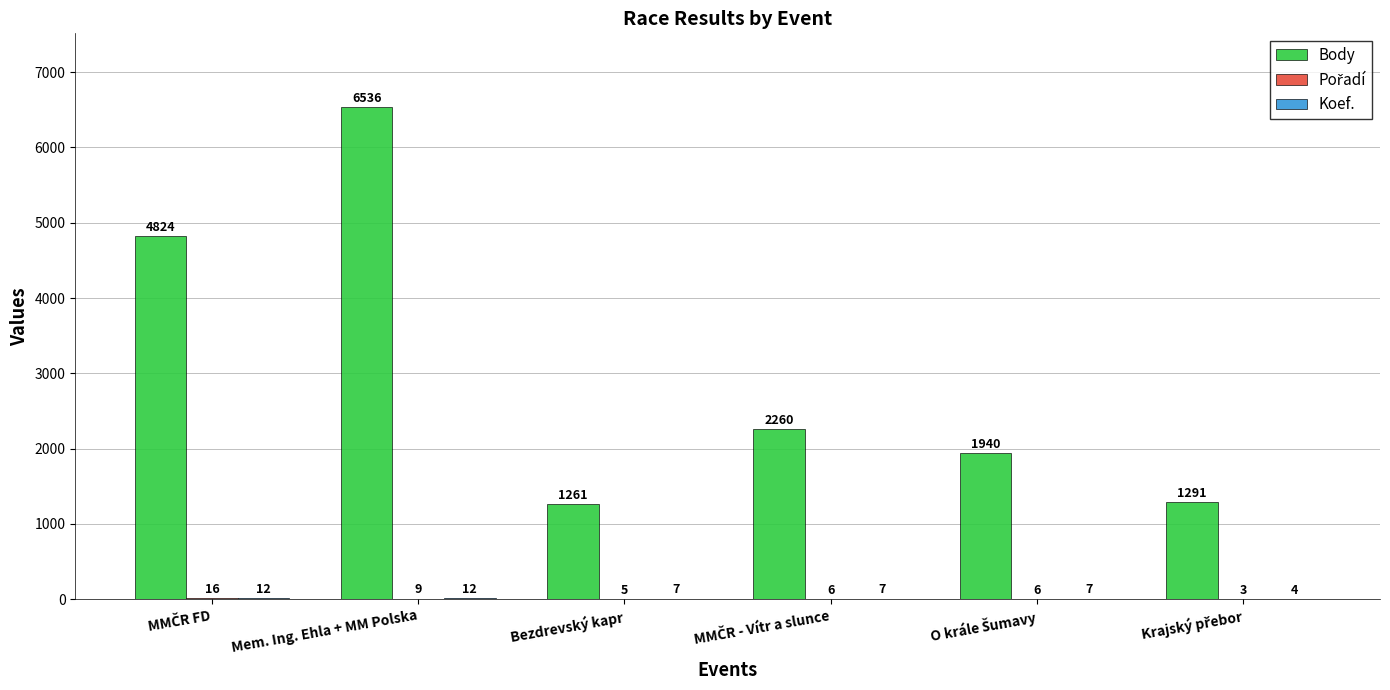

What is the total value across all series at Bezdrevský kapr?

1273